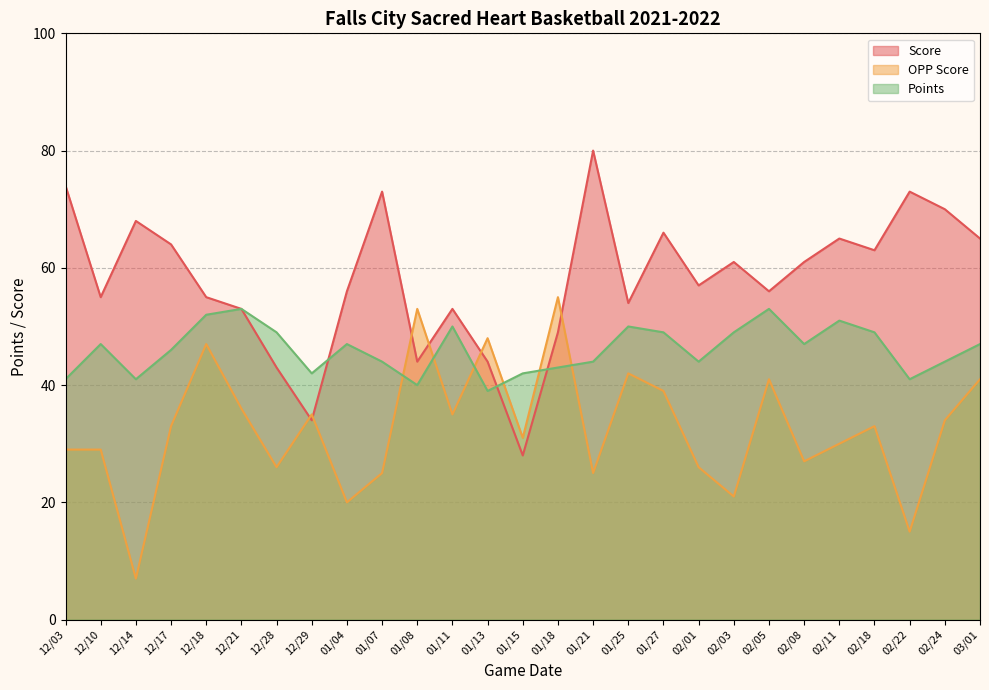

What is the spread (max minus min) of values at 01/15?

14